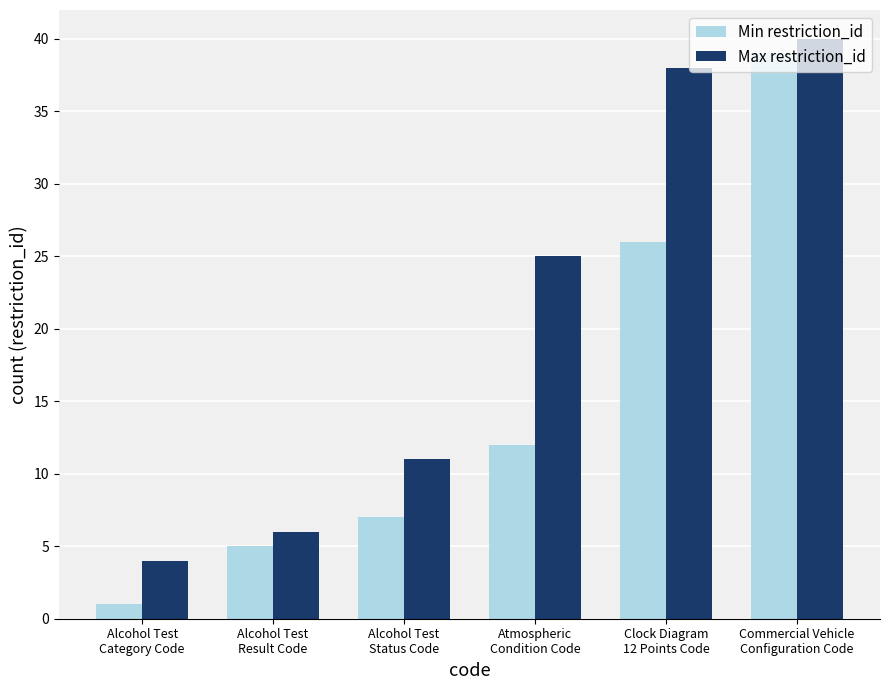

List the labels in order of Min restriction_id value, smallest first.

Alcohol Test
Category Code, Alcohol Test
Result Code, Alcohol Test
Status Code, Atmospheric
Condition Code, Clock Diagram
12 Points Code, Commercial Vehicle
Configuration Code